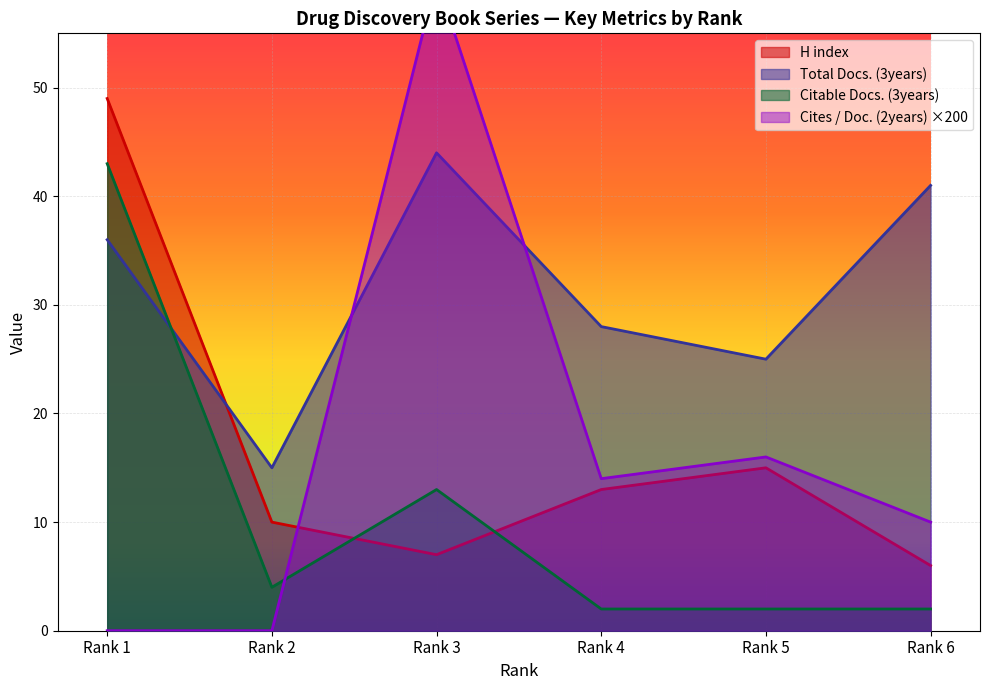

True or false: Total Docs. (3years) and H index intersect in this chart.

True